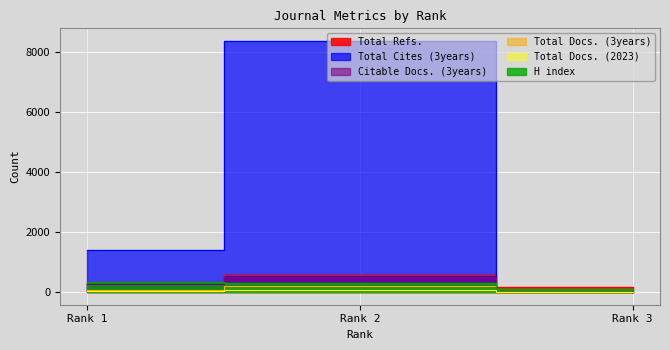

List the labels in order of Total Docs. (2023) value, largest first.

Rank 2, Rank 1, Rank 3